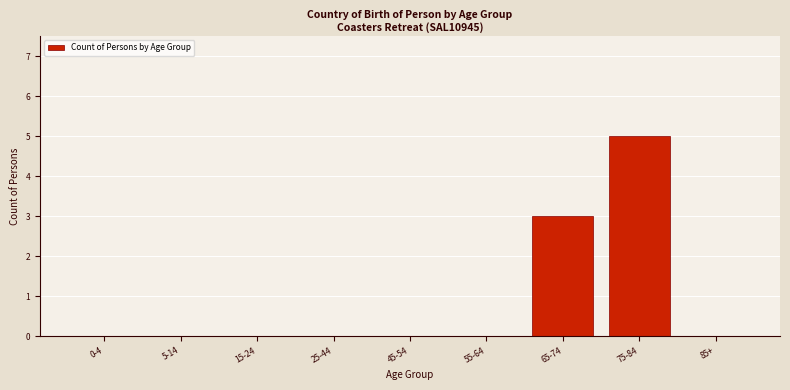

Reading right to left, extract all data points from this chart.

85+=0	75-84=5	65-74=3	55-64=0	45-54=0	25-44=0	15-24=0	5-14=0	0-4=0